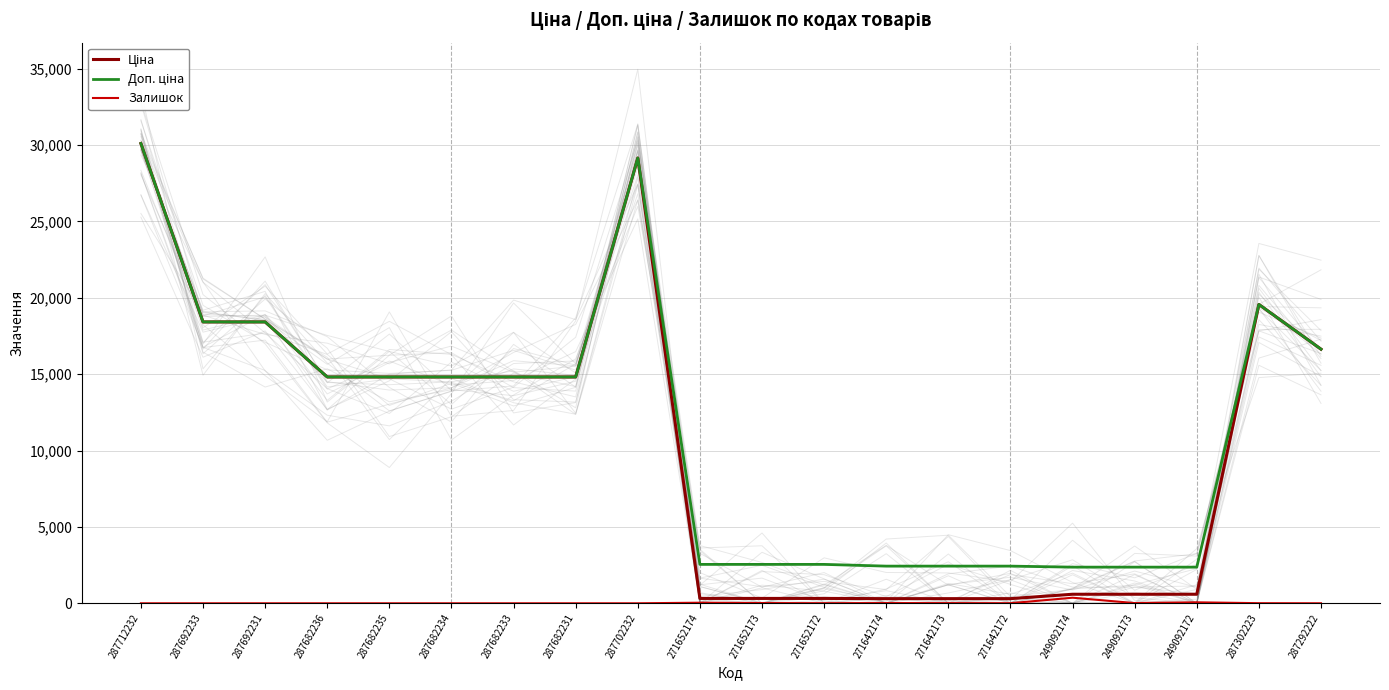

What is the label of the 7th point from the right?

271642173